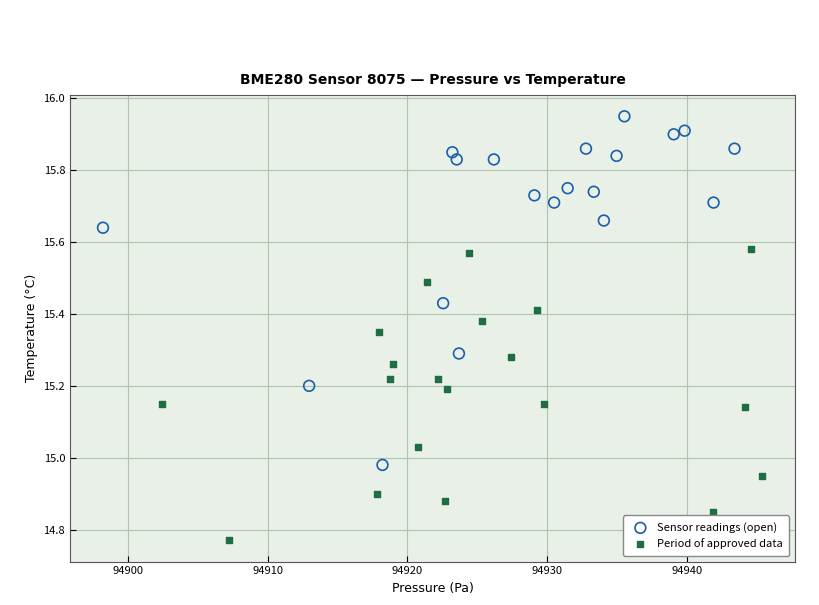

What are all the series names shown in the legend?

Sensor readings (open), Period of approved data